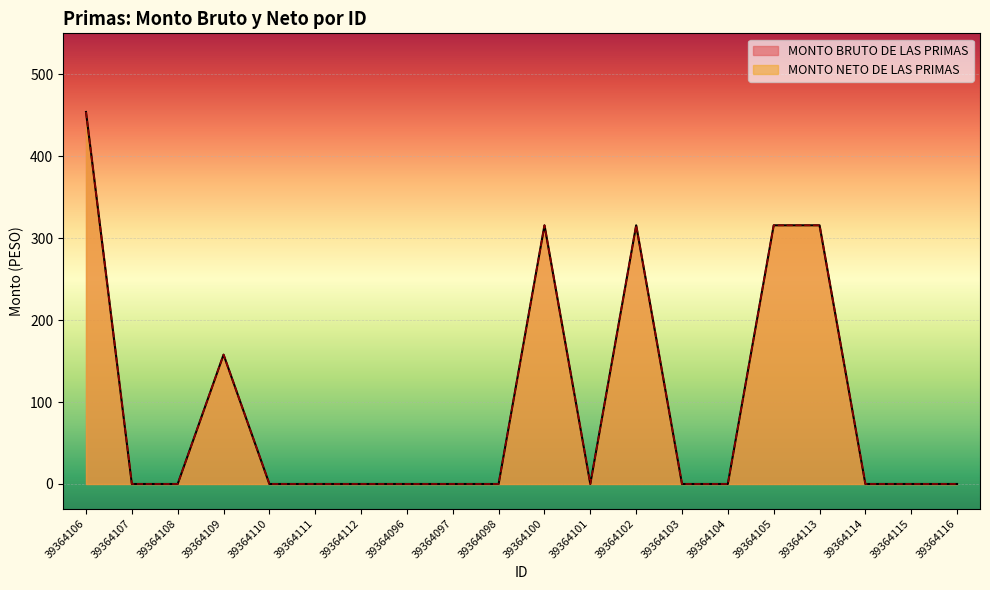

Reading right to left, what are all the values shown in this chart?

MONTO BRUTO DE LAS PRIMAS: 0.0	0.0	0.0	315.7	315.7	0.0	0.0	315.7	0.0	315.7	0.0	0.0	0.0	0.0	0.0	0.0	157.9	0.0	0.0	454.0
MONTO NETO DE LAS PRIMAS: 0.0	0.0	0.0	315.7	315.7	0.0	0.0	315.7	0.0	315.7	0.0	0.0	0.0	0.0	0.0	0.0	157.9	0.0	0.0	454.0